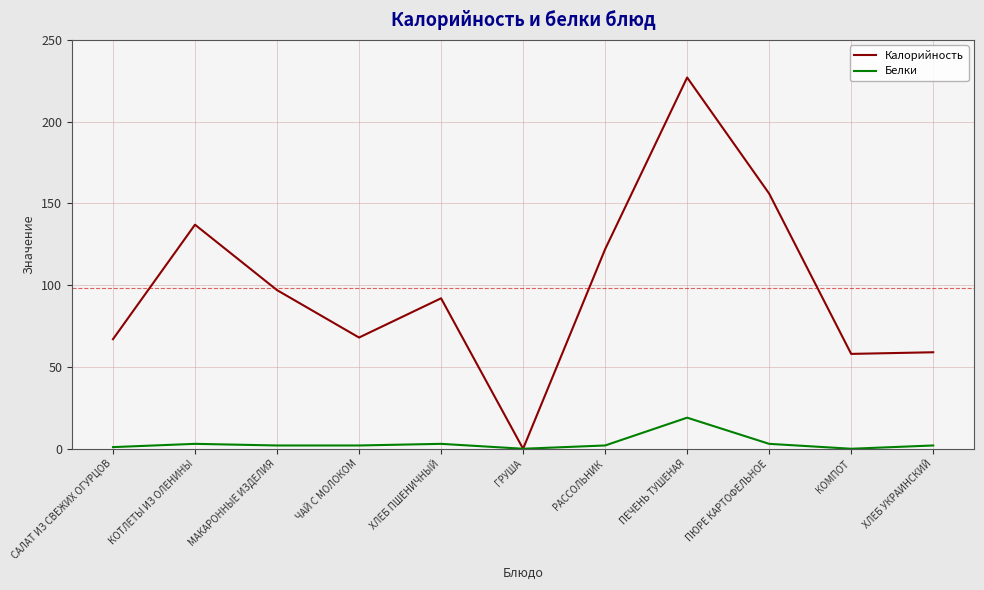

True or false: Калорийность has a value of 22 at КОМПОТ.

False